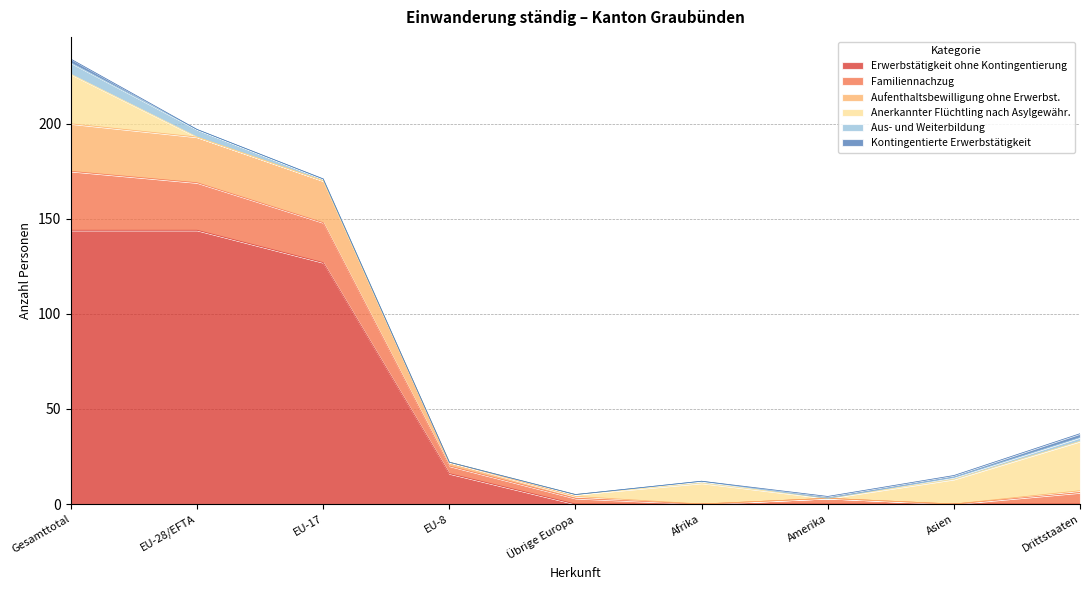

How many intersections are there between Aufenthaltsbewilligung ohne Erwerbst. and Kontingentierte Erwerbstätigkeit?

2